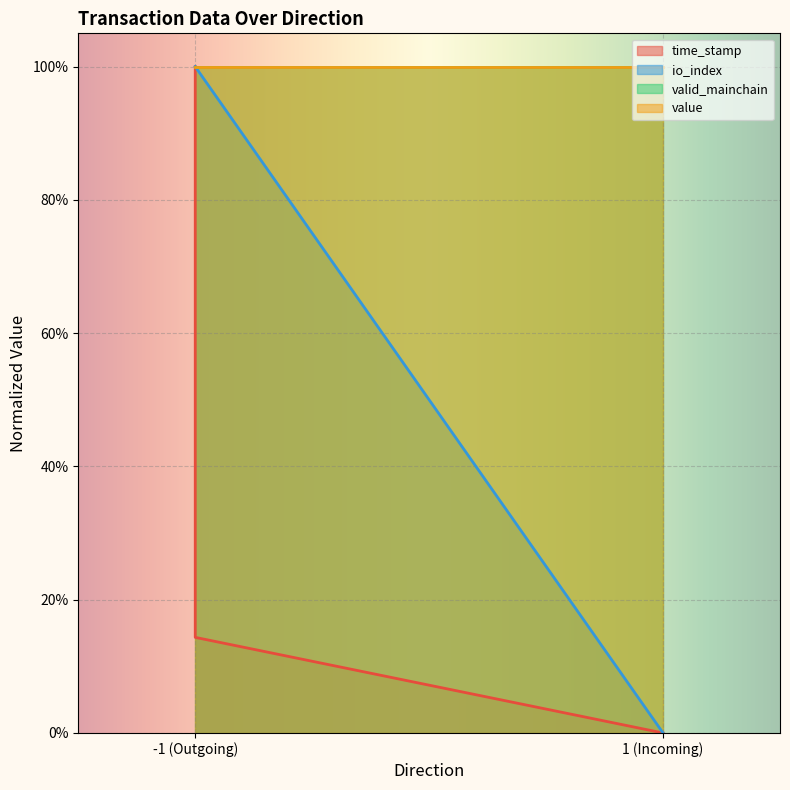

Which label corresponds to the smallest value in the chart?

1 (Incoming)